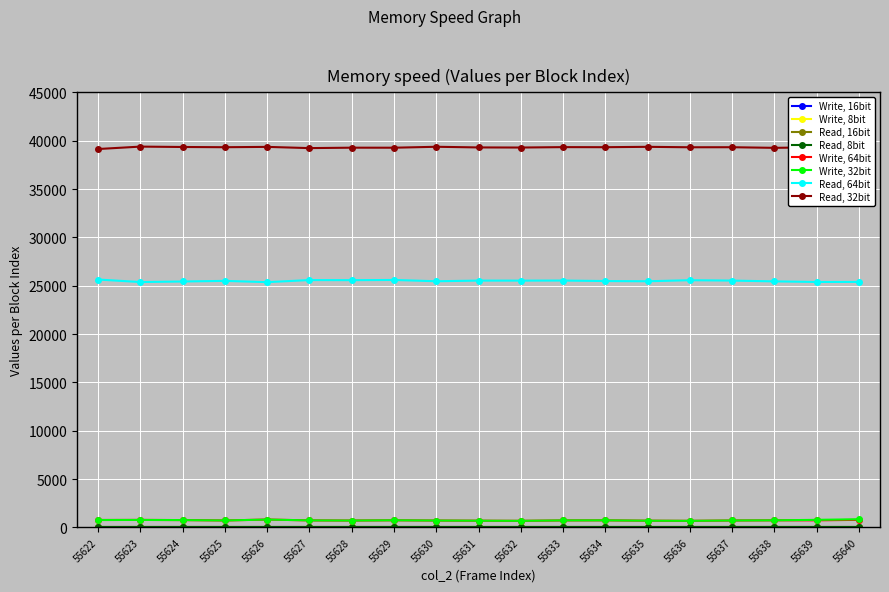

Does the chart have visible grid lines?

Yes